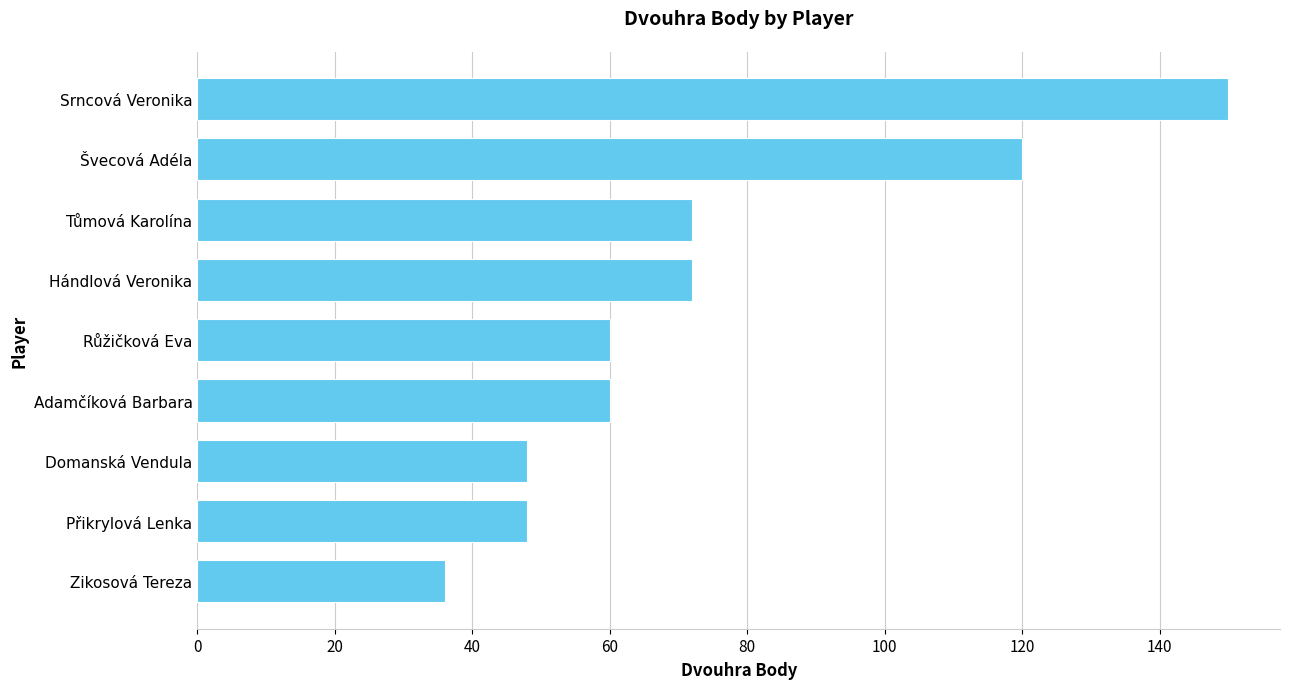

Are the bars grouped side by side (vs. stacked)?

No